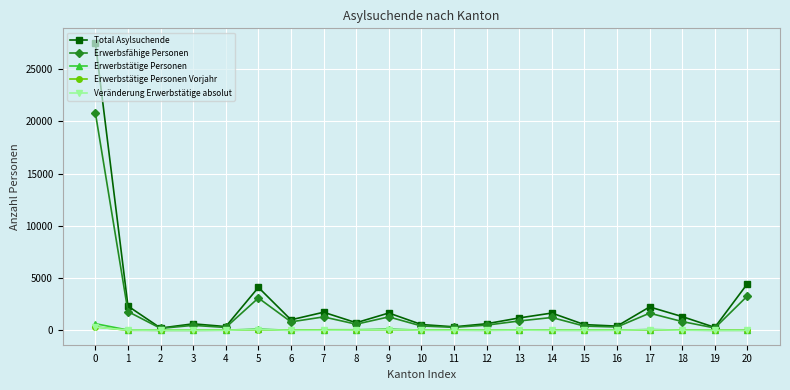

What is the sum of all Veränderung Erwerbstätige absolut values?

612